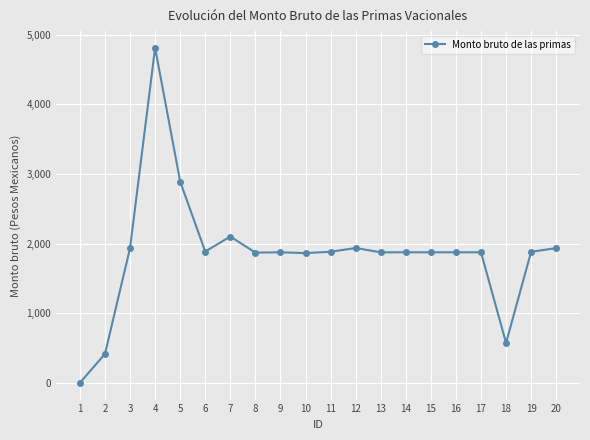

True or false: there are more than 0 points higher than both neighbors.

True